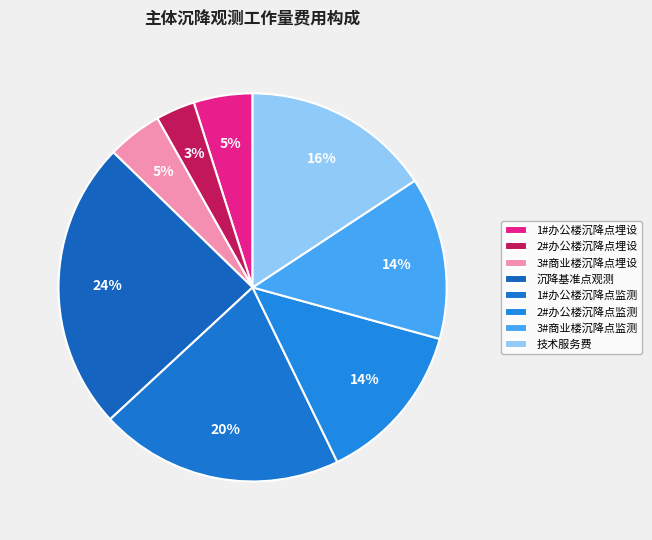

How many slices are in this pie chart?

8